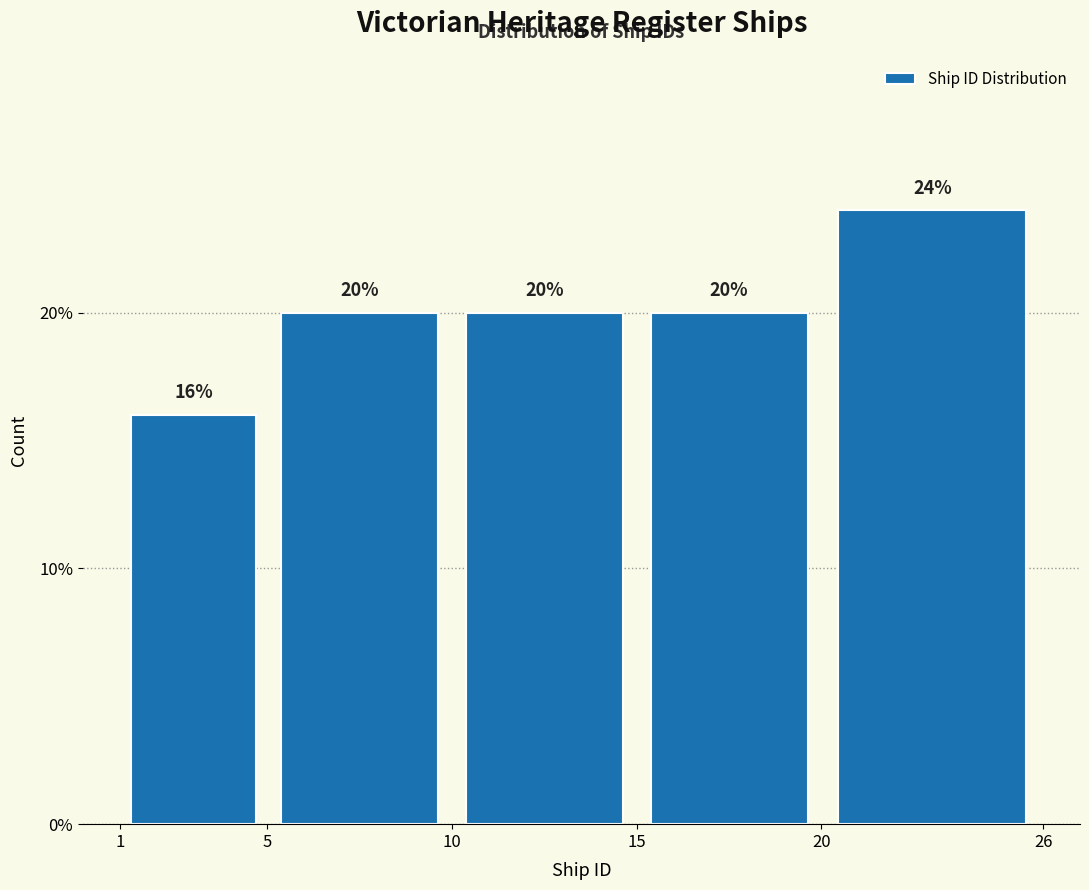

Reading left to right, list every bar in this chart as the range it spans on the x-axis followed by its height.

1 to 5: 16
5 to 10: 20
10 to 15: 20
15 to 20: 20
20 to 26: 24